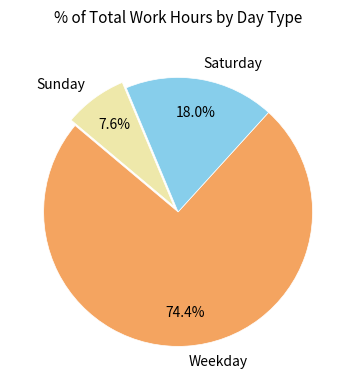

Which category accounts for the majority?

Weekday